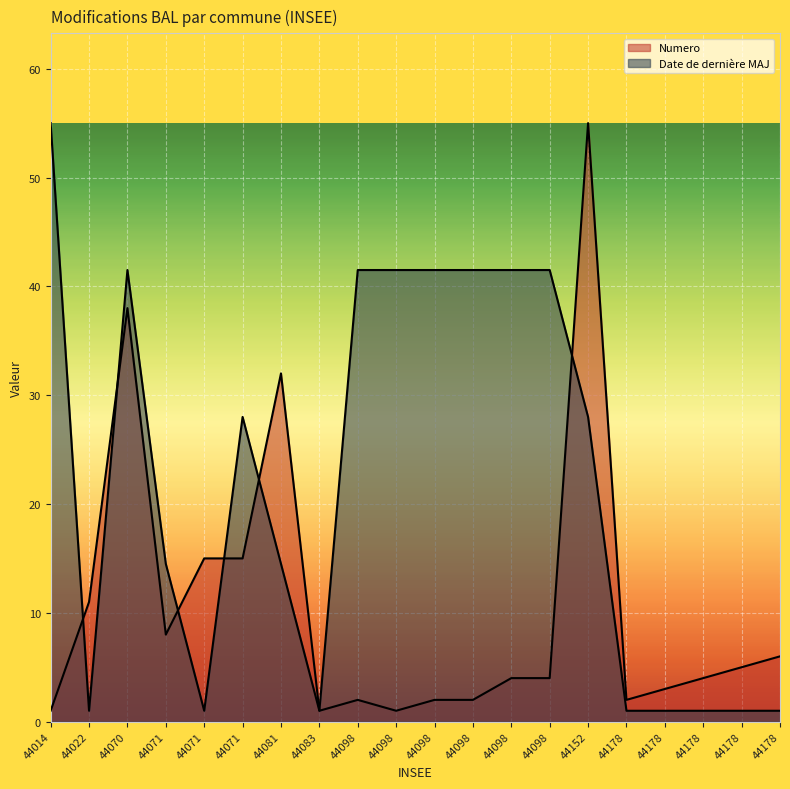

What is the sum of all Numero values?

211.0